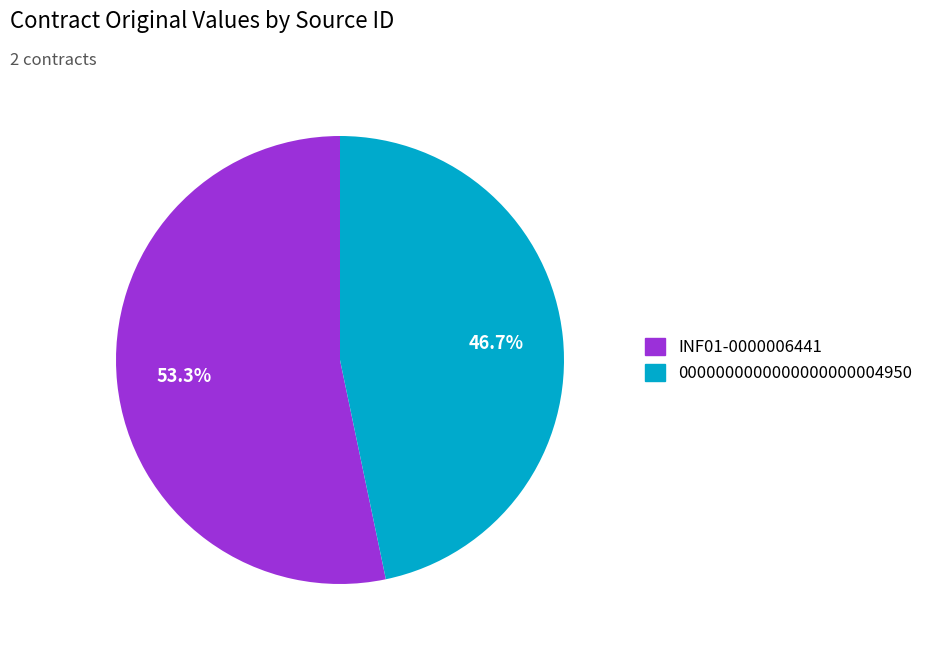

Combined, what portion of the pie is INF01-0000006441 and 0000000000000000000004950?

100.0%